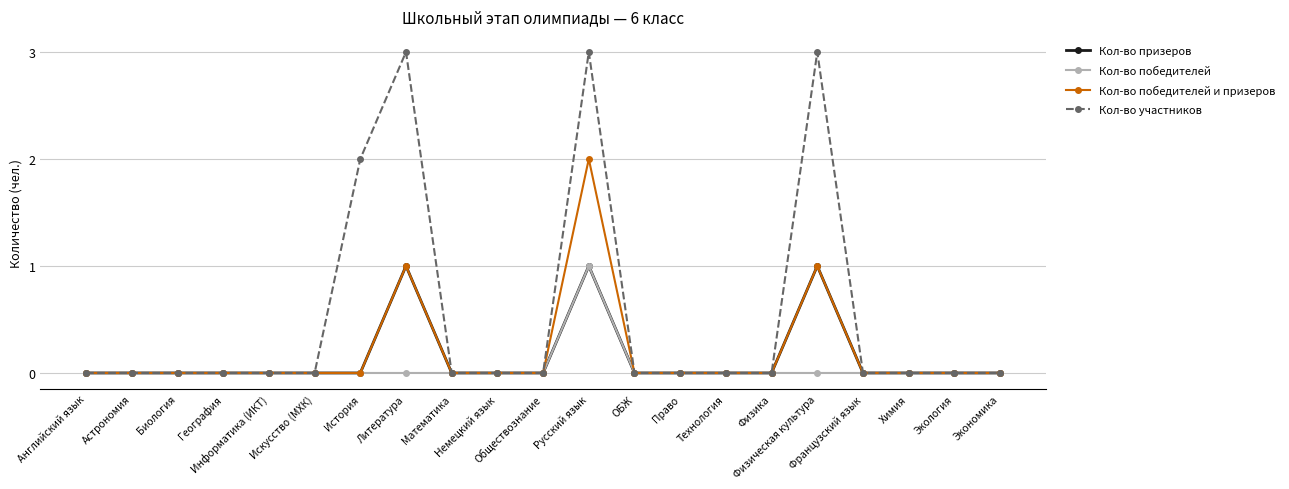

How many categories are shown in the chart?

21